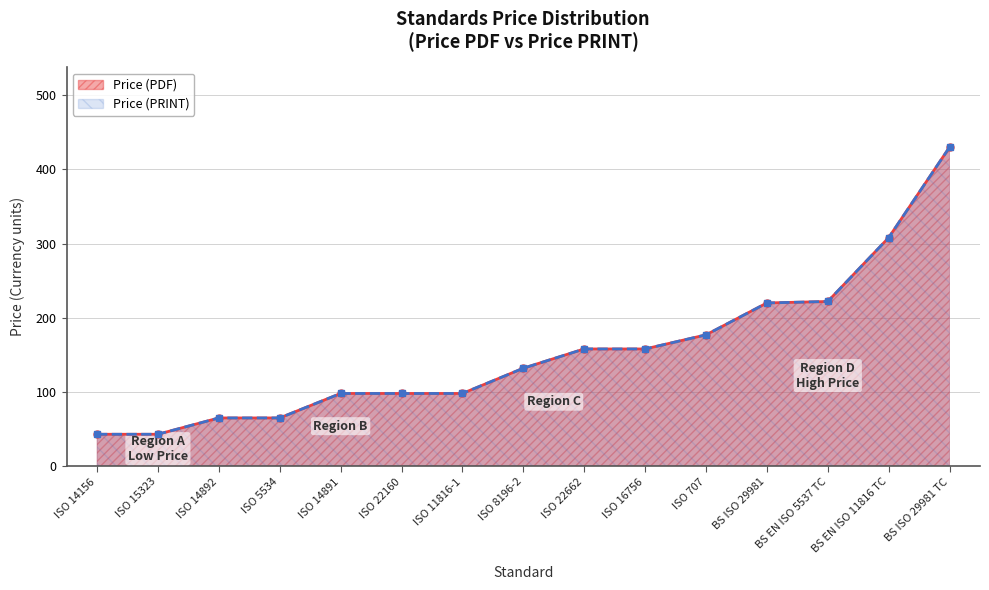

Reading left to right, transcribe all the data shown in this chart.

Price (PDF): 43	43	65	65	98	98	98	132	158	158	177	220	222	308	430
Price (PRINT): 43	43	65	65	98	98	98	132	158	158	177	220	222	308	430